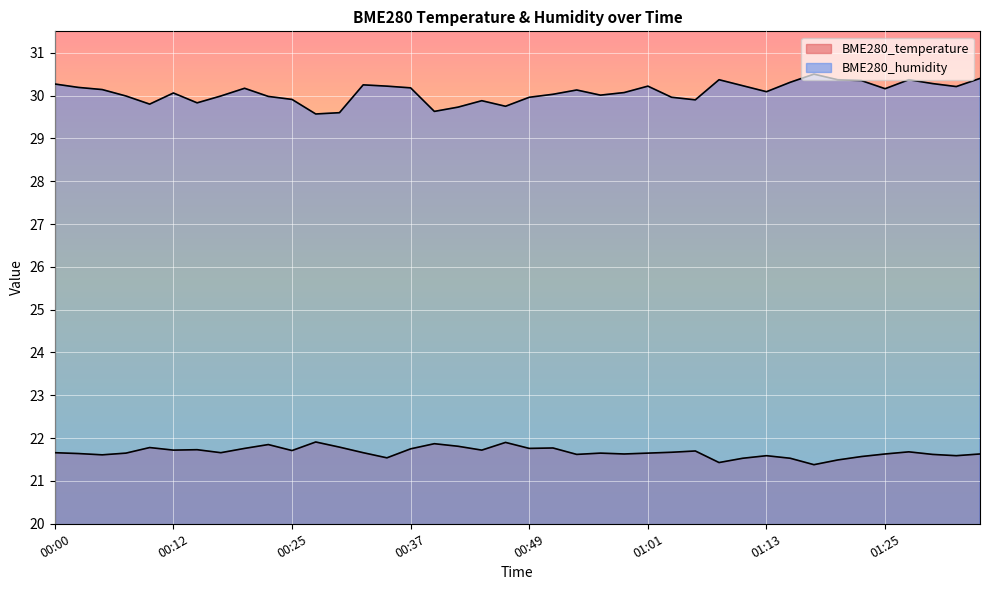

Reading left to right, what are all the values shown in this chart?

BME280_temperature: 21.7	21.6	21.6	21.6	21.8	21.7	21.7	21.7	21.8	21.9	21.7	21.9	21.8	21.7	21.5	21.8	21.9	21.8	21.7	21.9	21.8	21.8	21.6	21.6	21.6	21.6	21.7	21.7	21.4	21.5	21.6	21.5	21.4	21.5	21.6	21.6	21.7	21.6	21.6	21.6
BME280_humidity: 30.3	30.2	30.1	30.0	29.8	30.1	29.8	30.0	30.2	30.0	29.9	29.6	29.6	30.2	30.2	30.2	29.6	29.7	29.9	29.8	30.0	30.0	30.1	30.0	30.1	30.2	30.0	29.9	30.4	30.2	30.1	30.3	30.5	30.4	30.4	30.2	30.4	30.3	30.2	30.4